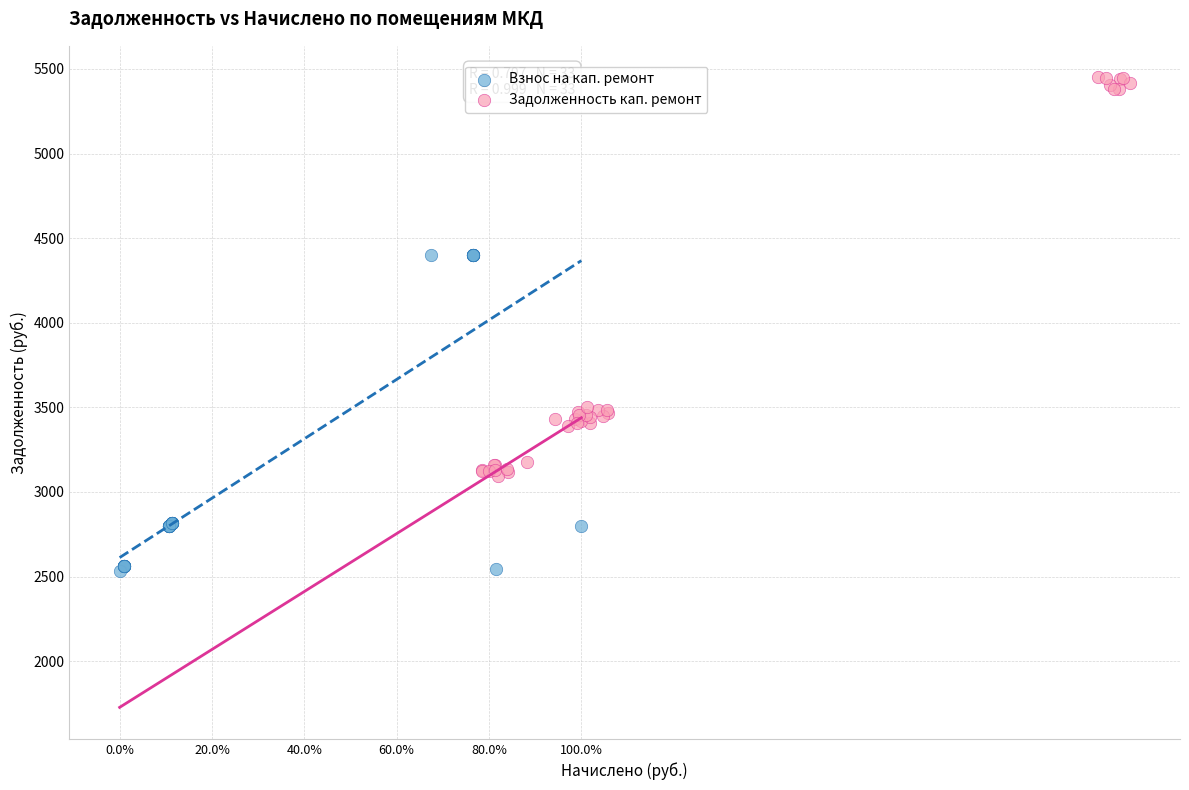

What are all the series names shown in the legend?

Взнос на кап. ремонт, Задолженность кап. ремонт